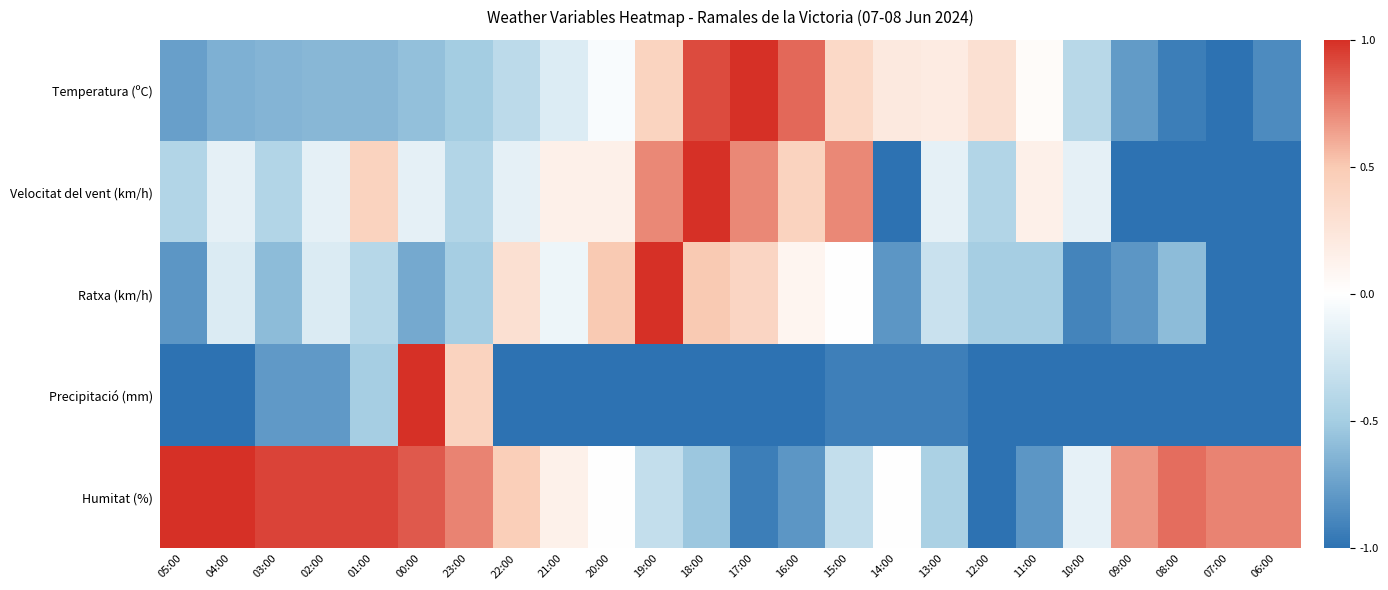

Which has a higher value, 10:00 or 01:00?

10:00